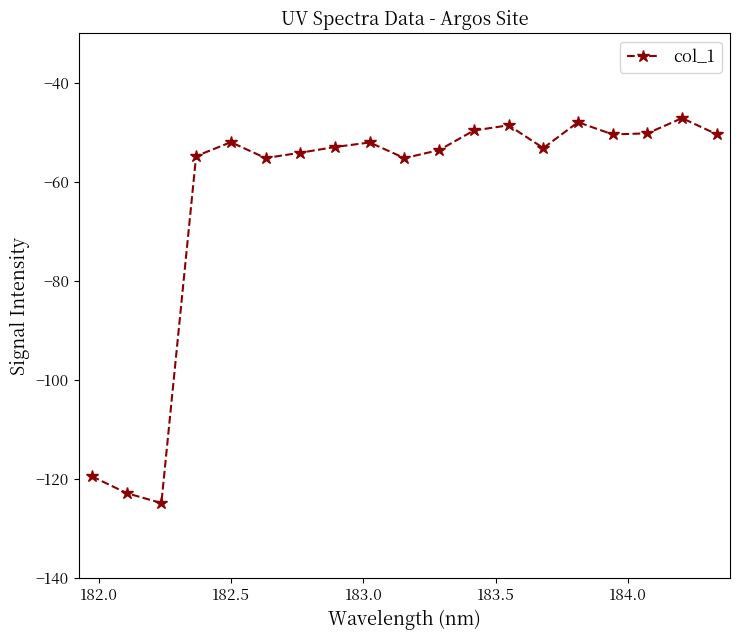

What is the sum of all values?

-1194.3